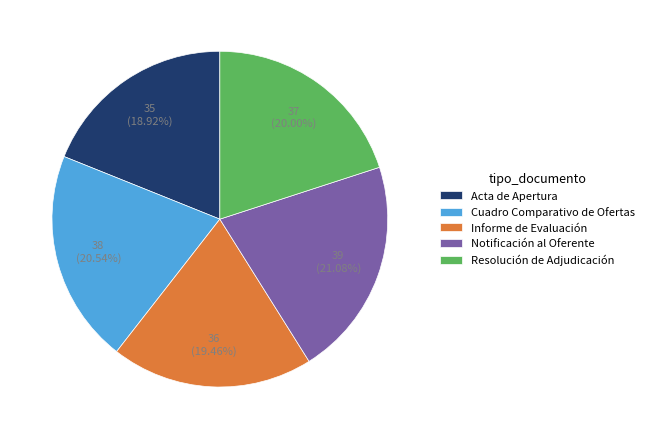

Which category has the smallest portion of the pie?

Acta de Apertura